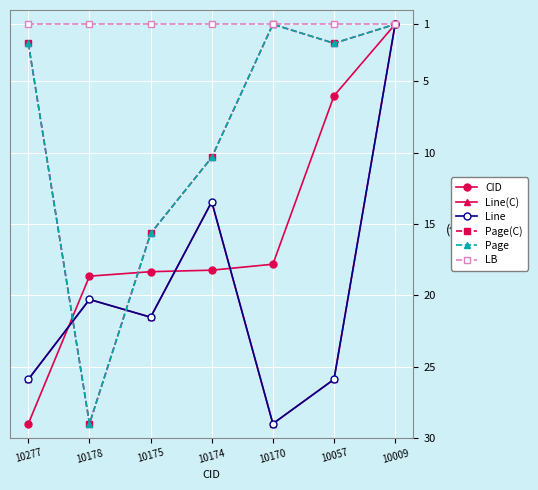

At which category is the sum across all series the highest?

10178